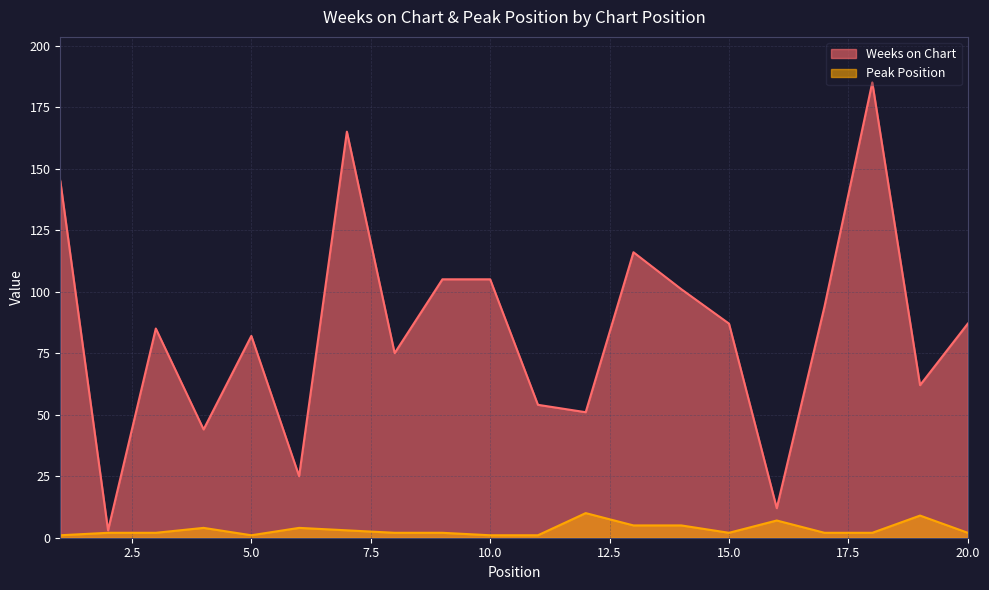

In Peak Position, how many points are higher than both neighbors (excluding endpoints)?

5